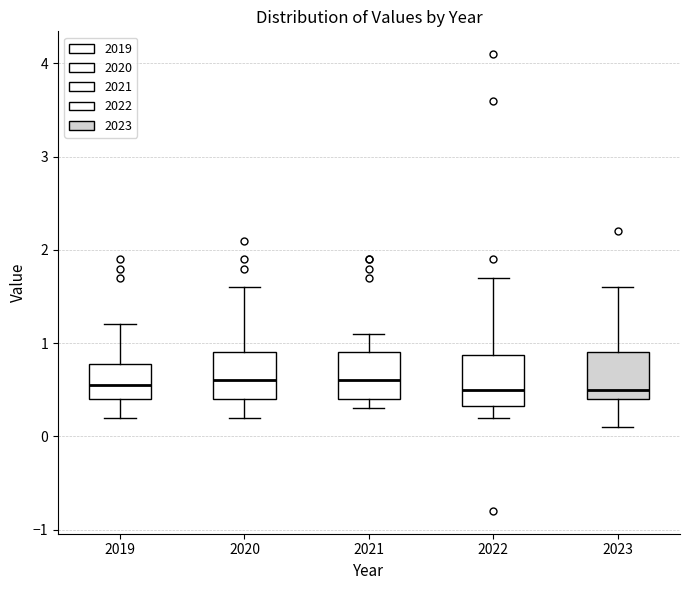

Reading left to right, read every box against the y-axis: the position of its median line, the range the box covers, and the ends of its whiskers. The values are not printed on the chart, so give them approximately, as read against the axis.

2019: median 0.6, box 0.4 to 0.8, whiskers 0.2 to 1.2
2020: median 0.6, box 0.4 to 0.9, whiskers 0.2 to 1.6
2021: median 0.6, box 0.4 to 0.9, whiskers 0.3 to 1.1
2022: median 0.5, box 0.3 to 0.9, whiskers 0.2 to 1.7
2023: median 0.5, box 0.4 to 0.9, whiskers 0.1 to 1.6